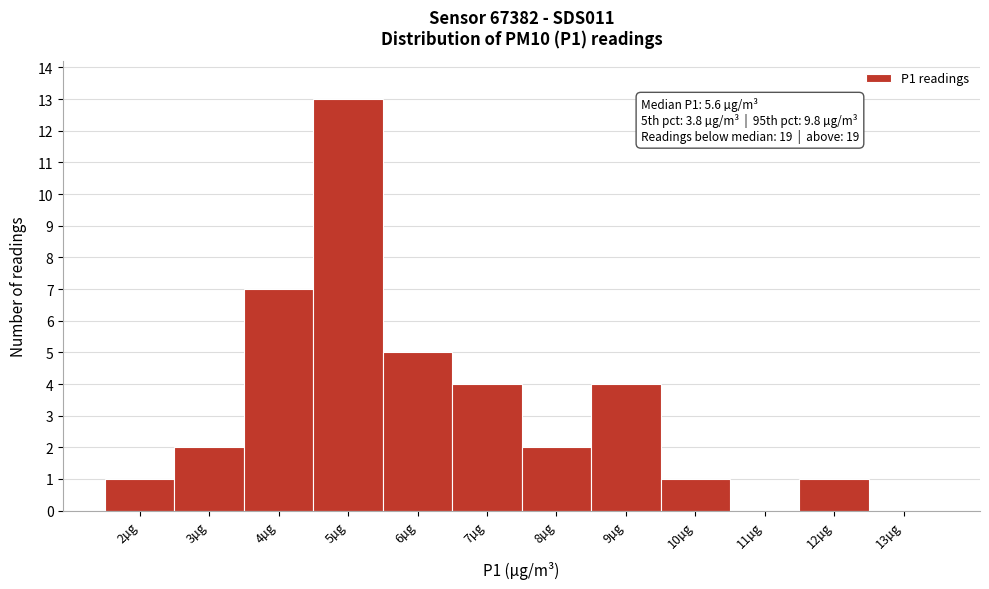

Reading left to right, transcribe all the data shown in this chart.

2µg=1	3µg=2	4µg=7	5µg=13	6µg=5	7µg=4	8µg=2	9µg=4	10µg=1	11µg=0	12µg=1	13µg=0